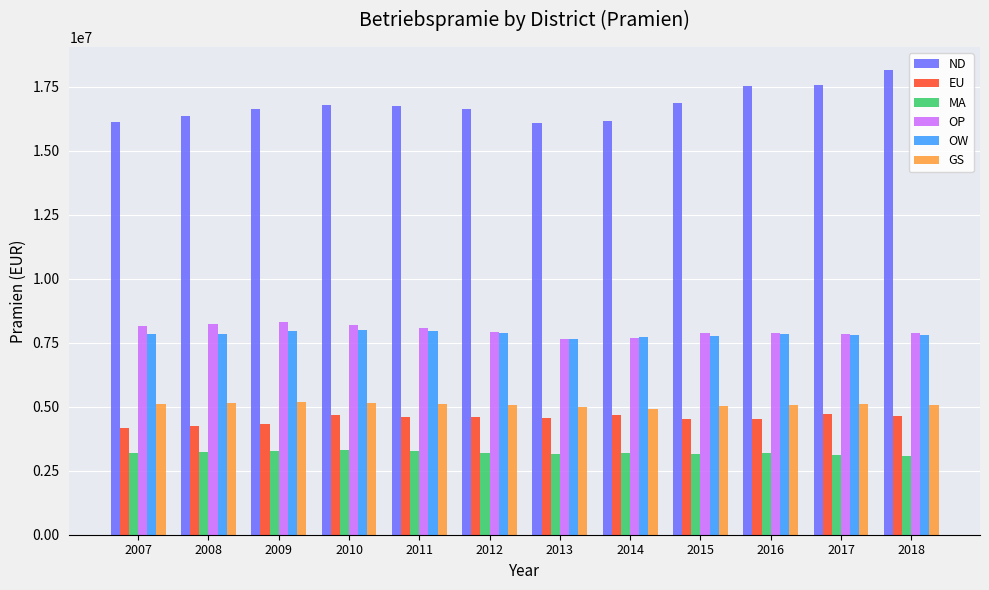

The OP series shows 7864181 at 2018. True or false?

True